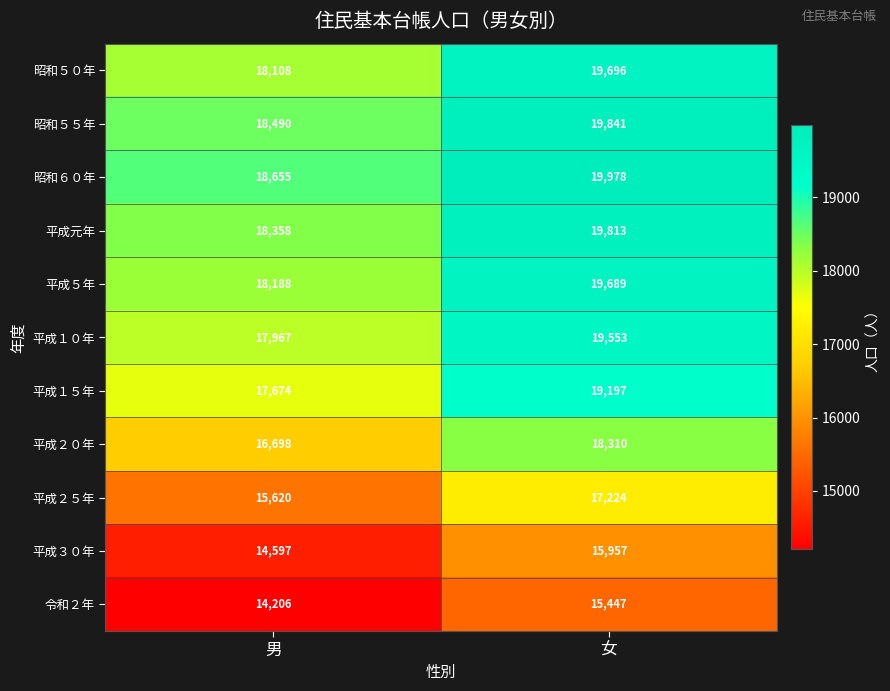

Count the number of data series in this chart.

11